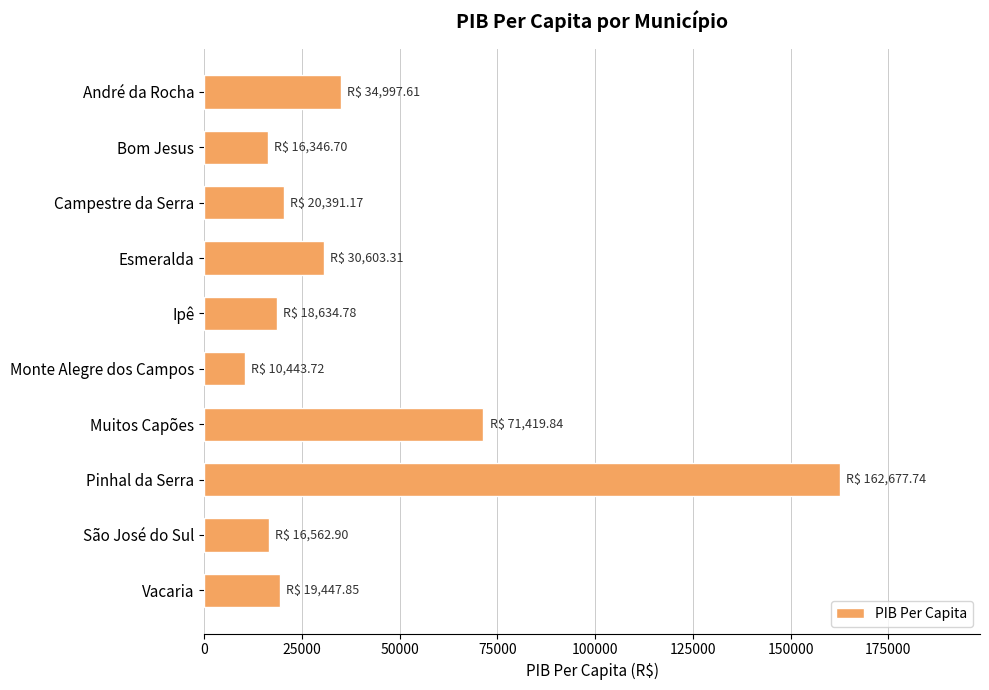

What is the label of the 10th bar from the bottom?

André da Rocha